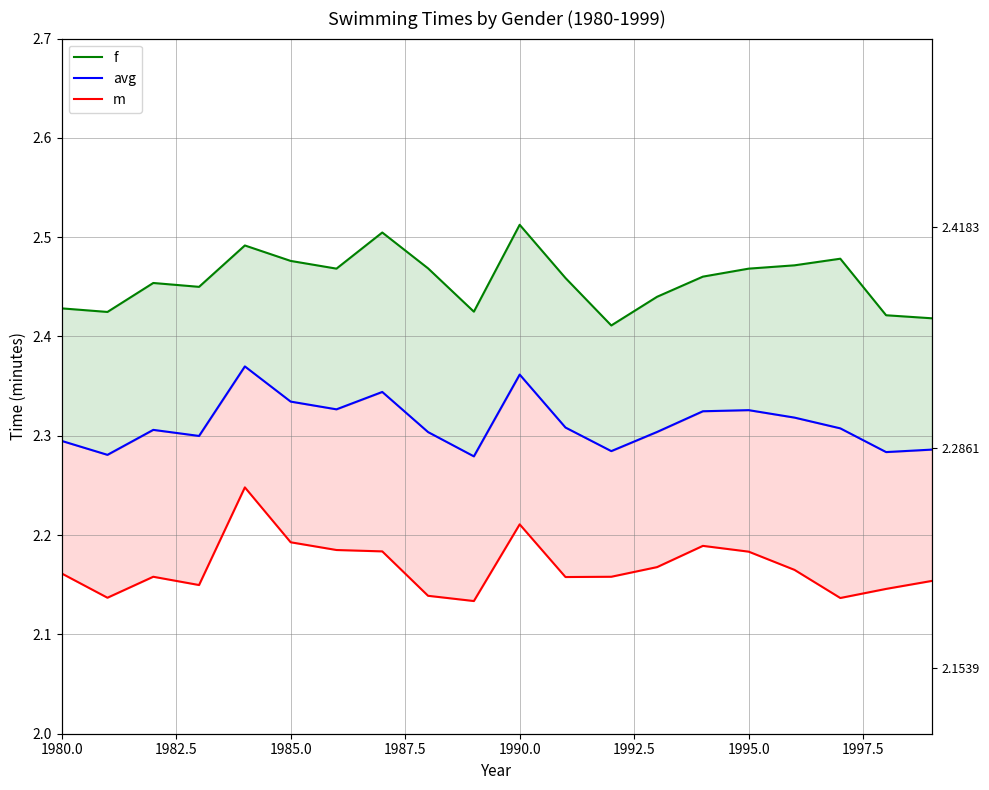

Is this an area chart (filled region under the line)?

No